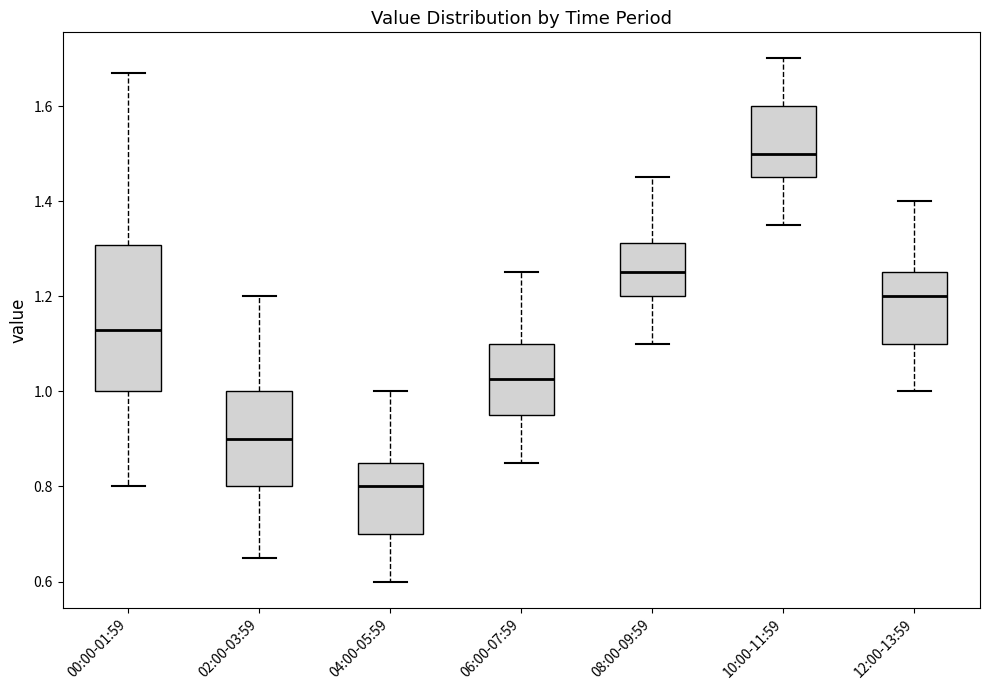

Reading left to right, read every box against the y-axis: the position of its median line, the range the box covers, and the ends of its whiskers. The values are not printed on the chart, so give them approximately, as read against the axis.

00:00-01:59: median 1.14, box 1.00 to 1.30, whiskers 0.80 to 1.68
02:00-03:59: median 0.90, box 0.80 to 1.00, whiskers 0.66 to 1.20
04:00-05:59: median 0.80, box 0.70 to 0.86, whiskers 0.60 to 1.00
06:00-07:59: median 1.02, box 0.96 to 1.10, whiskers 0.86 to 1.26
08:00-09:59: median 1.26, box 1.20 to 1.32, whiskers 1.10 to 1.46
10:00-11:59: median 1.50, box 1.46 to 1.60, whiskers 1.36 to 1.70
12:00-13:59: median 1.20, box 1.10 to 1.26, whiskers 1.00 to 1.40